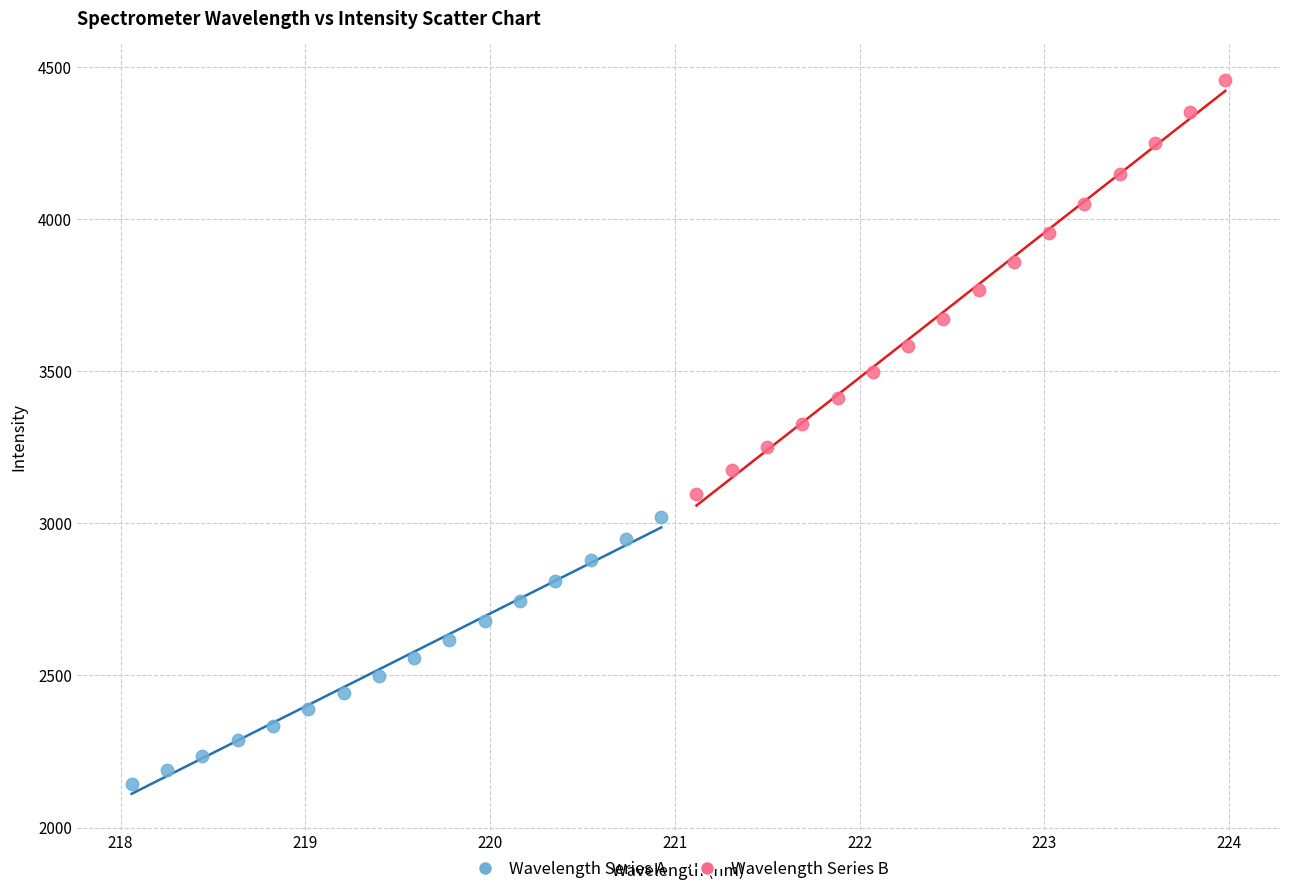

What are all the series names shown in the legend?

Wavelength Series A, Wavelength Series B